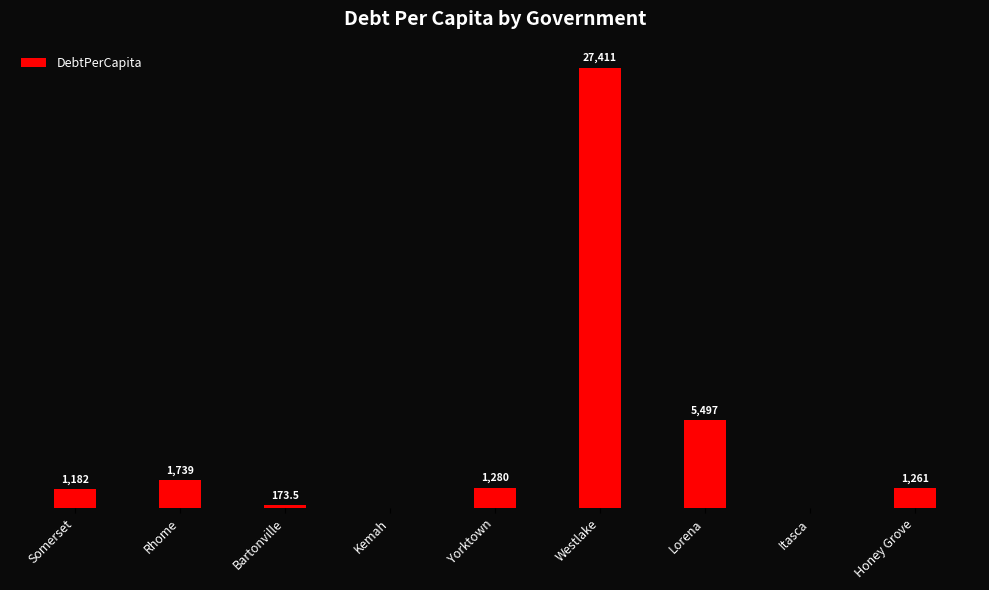

Where does the data first go above 1261?

Rhome